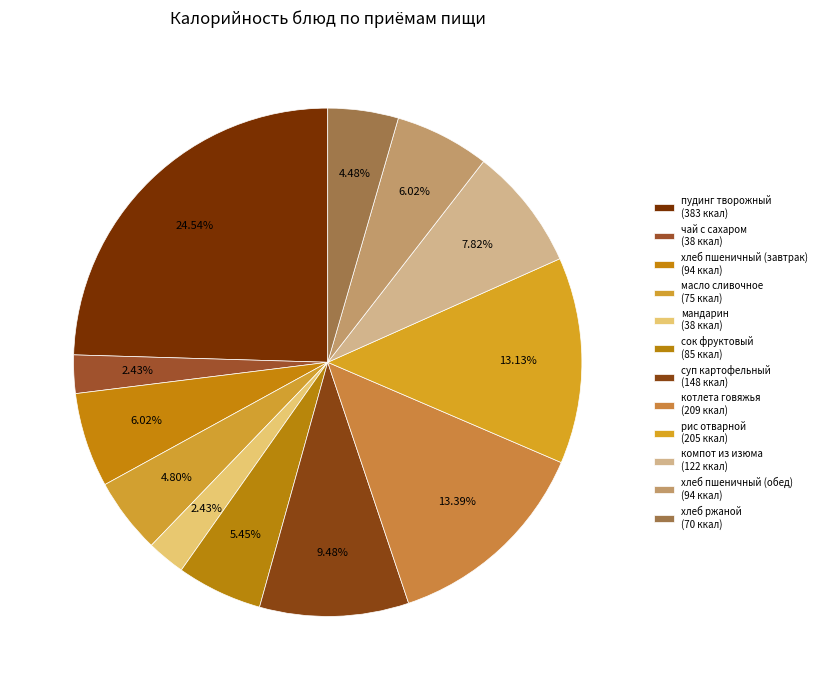

Which slice is the smallest?

чай с сахаром